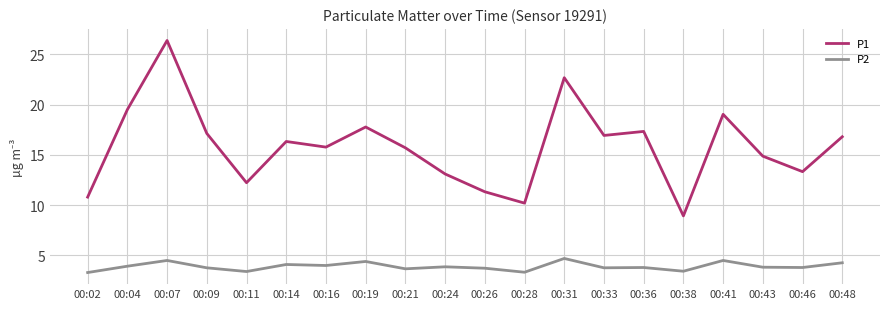

Which series changed the most between 00:09 and 00:46?

P1